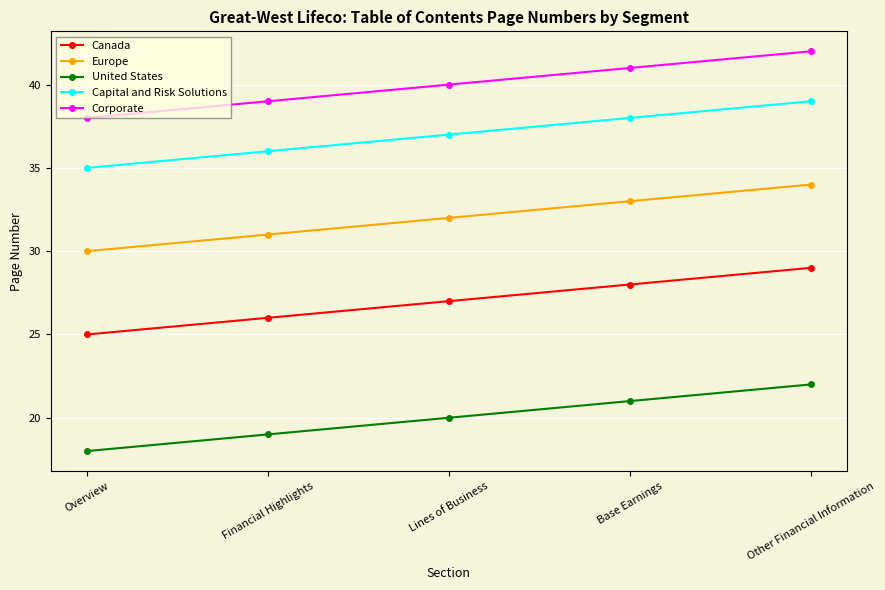

How many lines are shown in the chart?

5